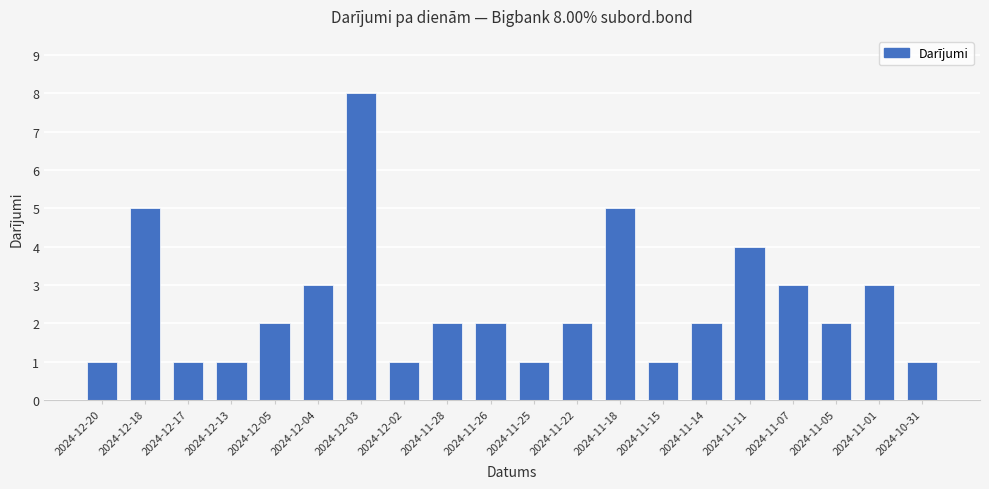

What is the difference between the values at 2024-12-18 and 2024-12-02?

4